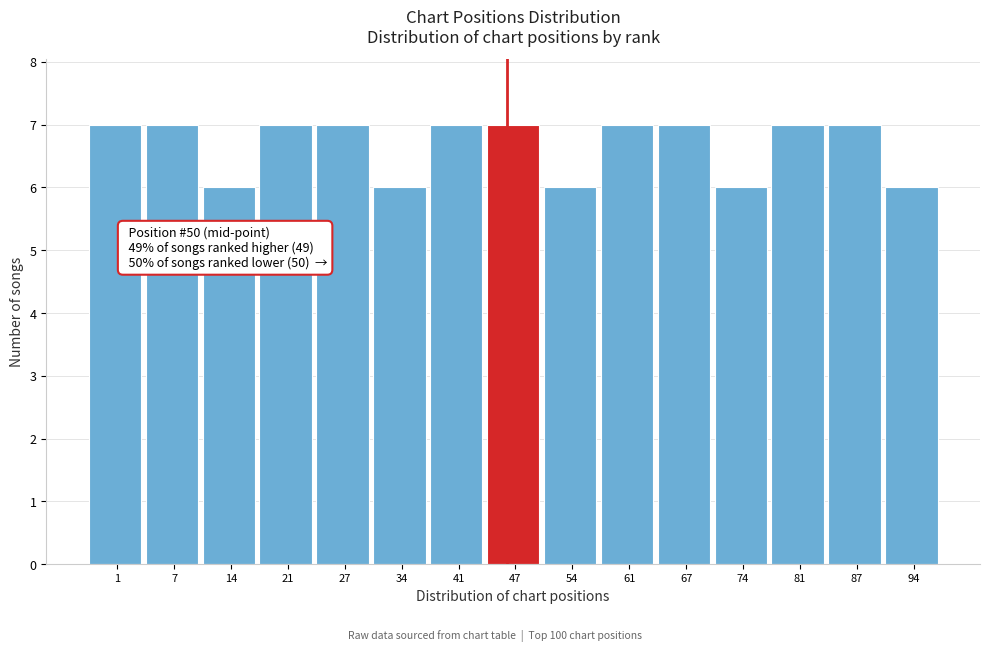

Reading right to left, extract all data points from this chart.

94=6	87=7	81=7	74=6	67=7	61=7	54=6	47=7	41=7	34=6	27=7	21=7	14=6	7=7	1=7